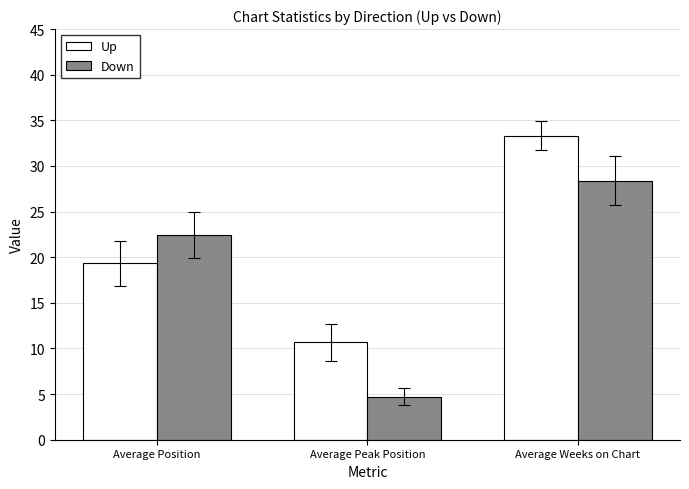

What is the label of the 1st bar from the left?

Average Position